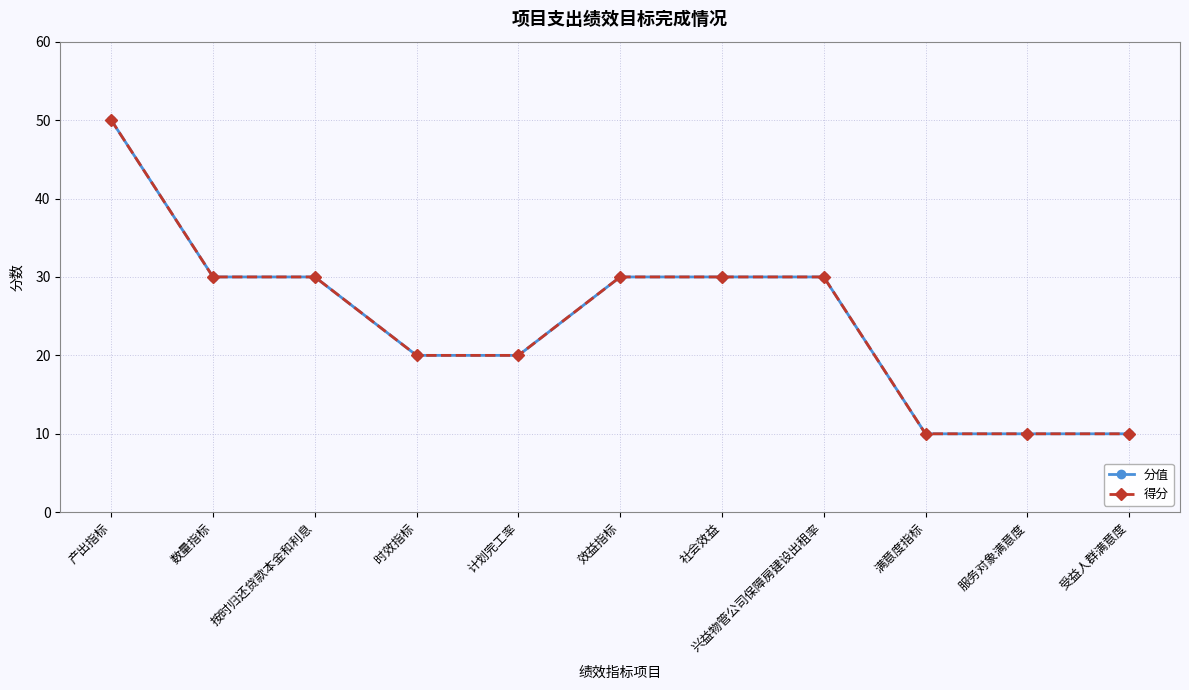

Is this an area chart (filled region under the line)?

No